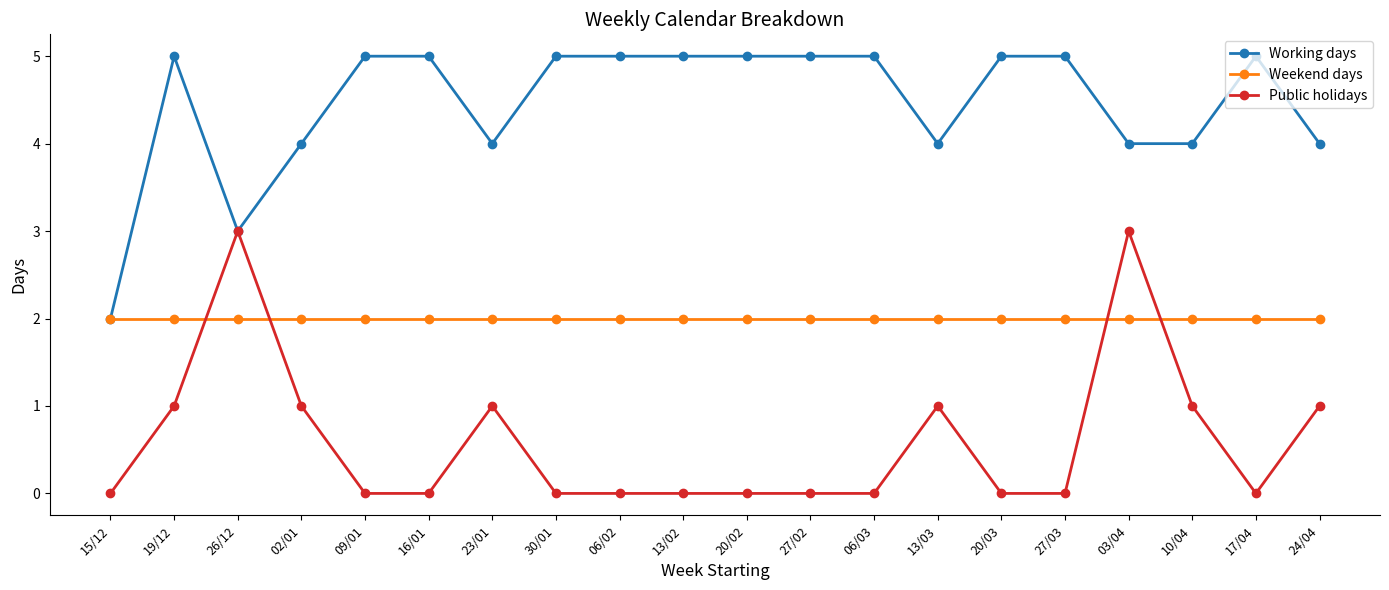

True or false: Public holidays has more than 0 points higher than both neighbors.

True